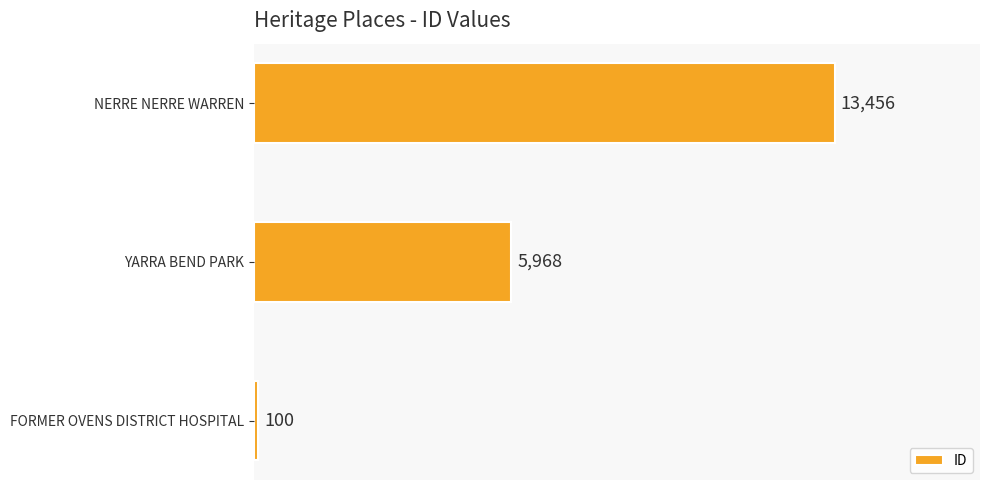

List the labels in order of value, largest first.

NERRE NERRE WARREN, YARRA BEND PARK, FORMER OVENS DISTRICT HOSPITAL